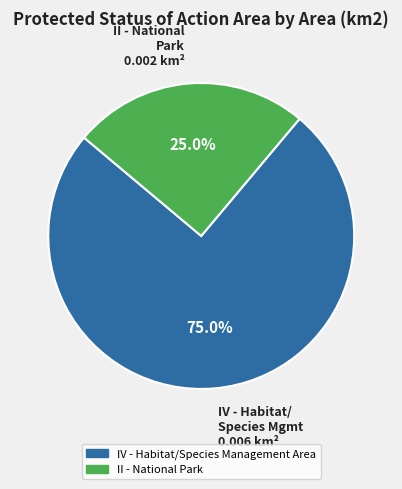

Rank the categories by value from lowest to highest.

II - National Park, IV - Habitat/Species Management Area